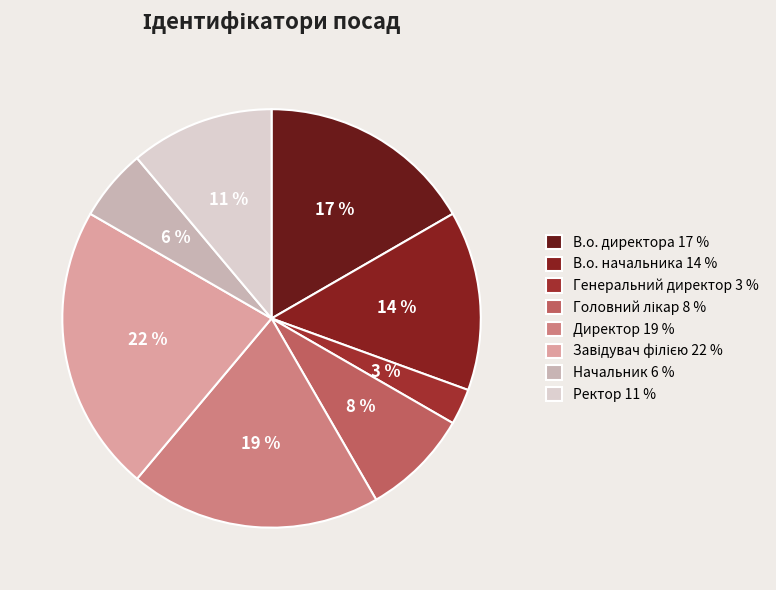

Which has a higher value, Ректор or Генеральний директор?

Ректор